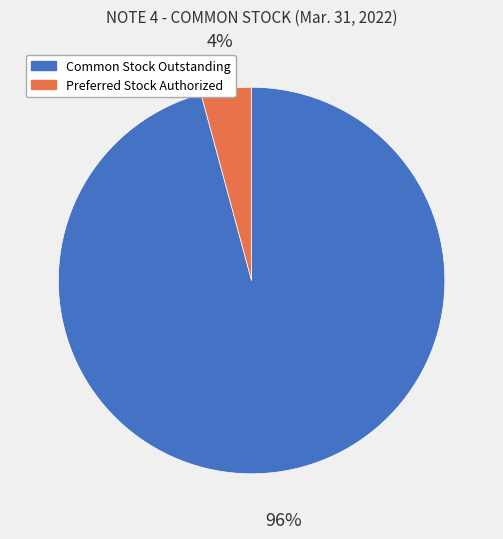

To the nearest percent, what is the average slice percentage?

50%